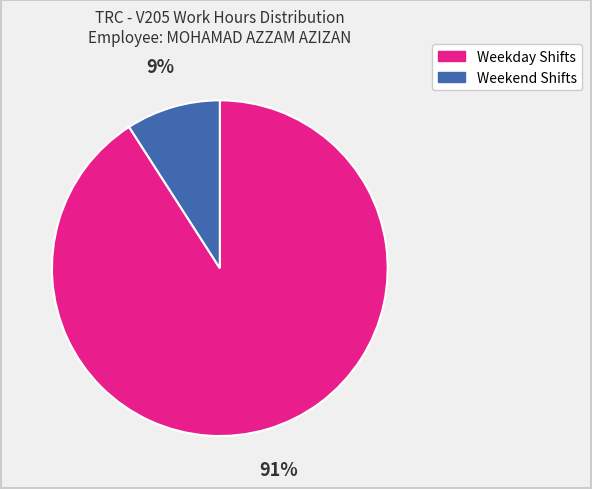

Does any single category account for the majority?

Yes